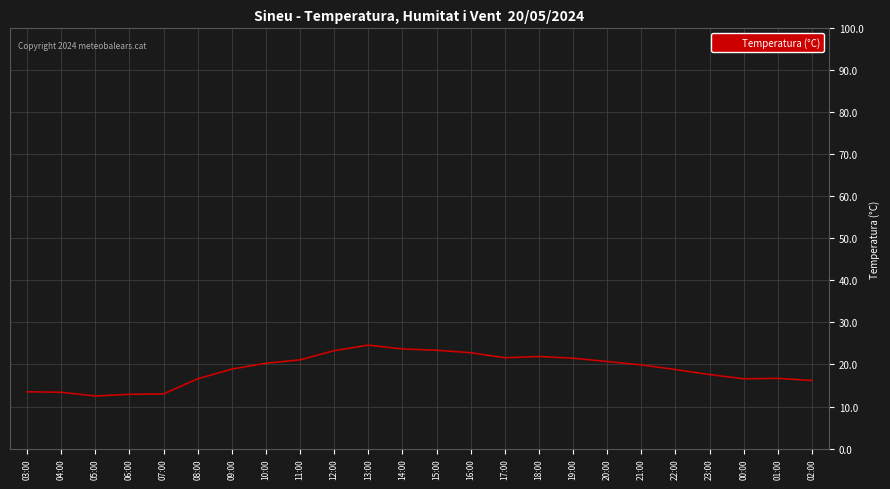

What is the greatest value displayed?

24.6